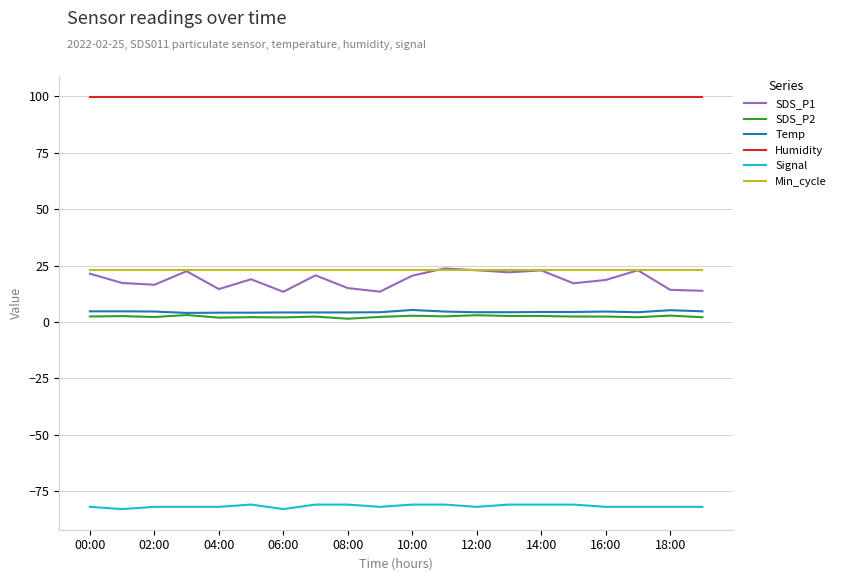

True or false: Temp and Min_cycle intersect in this chart.

False